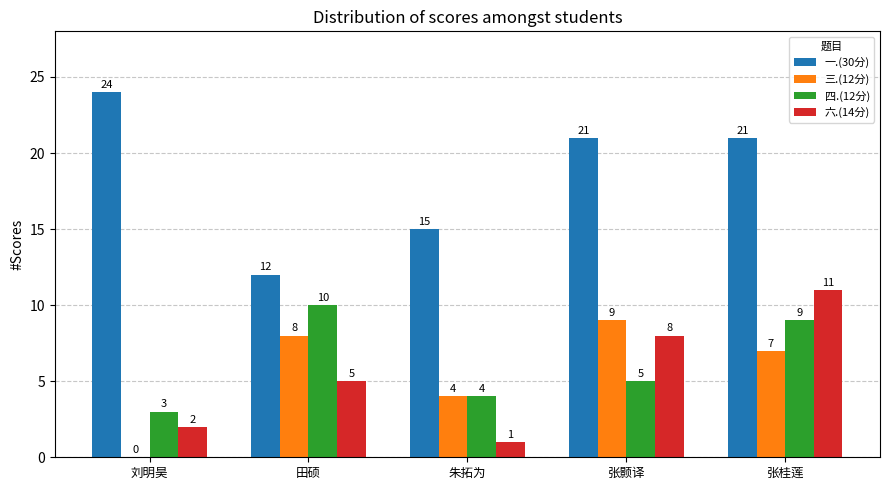

The value of 一.(30分) at 田硕 is 21. True or false?

False